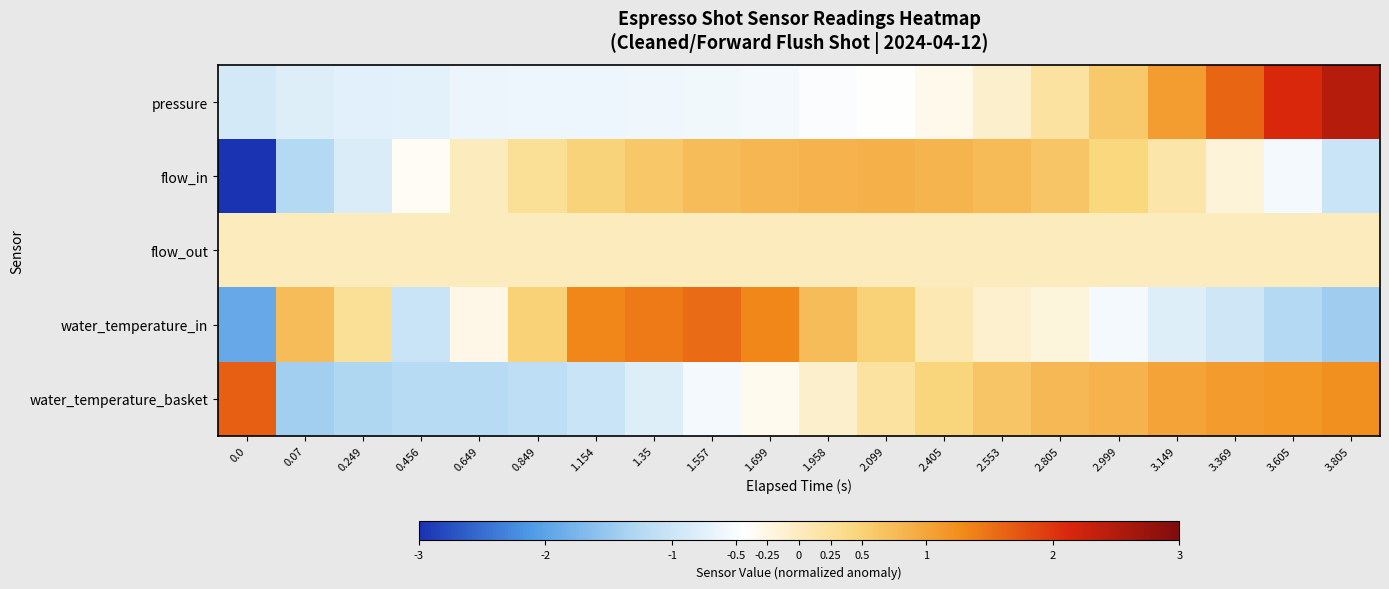

Which has a higher value, 2.553 or 2.805?

2.805